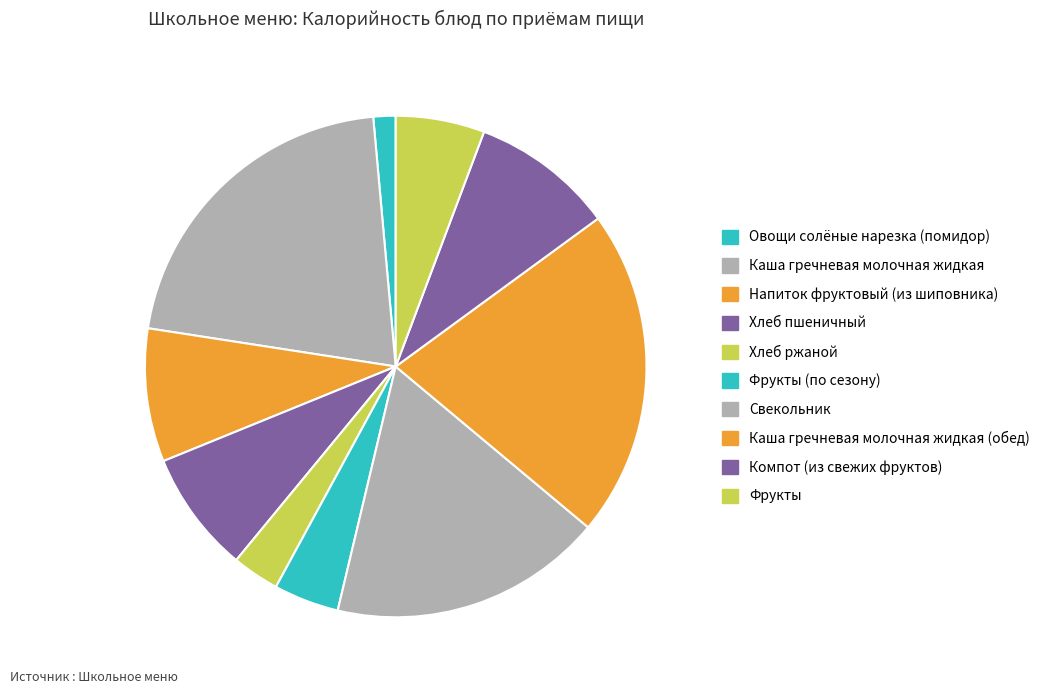

To the nearest percent, what portion does Овощи солёные нарезка (помидор) represent?

1%